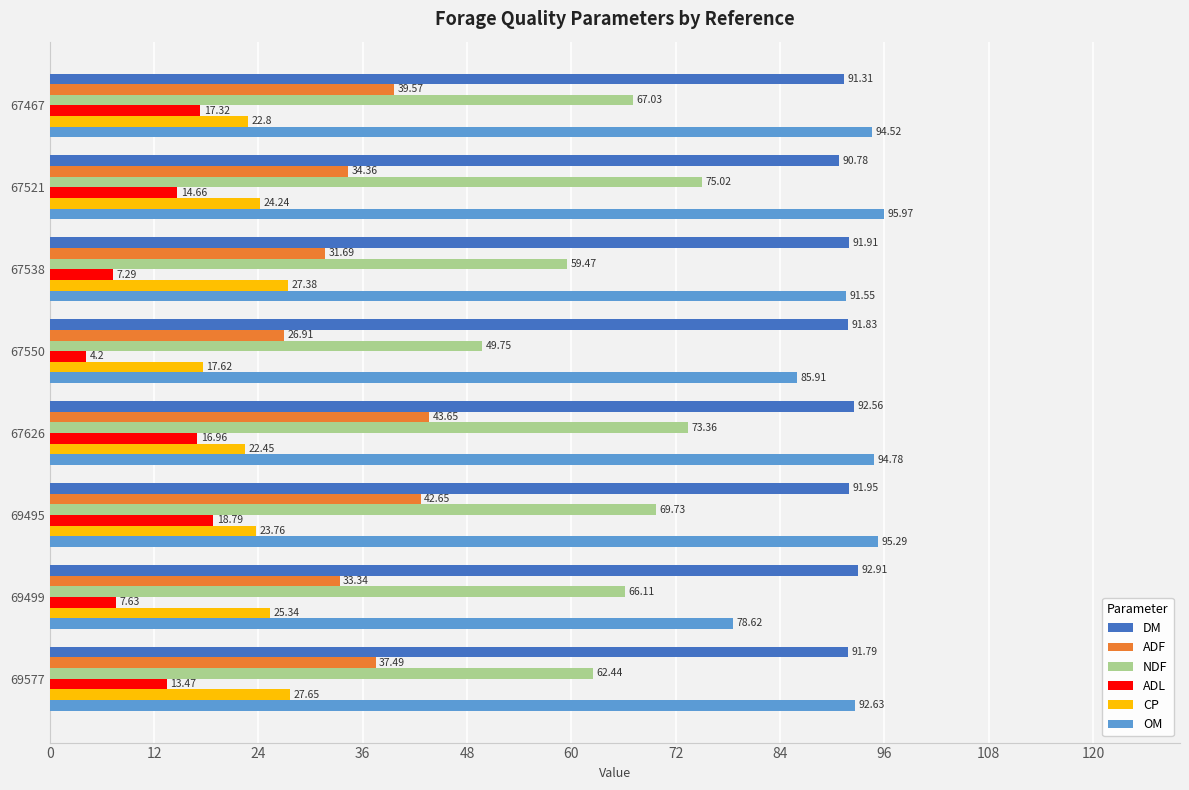

Which series has the largest range (max minus min)?

NDF